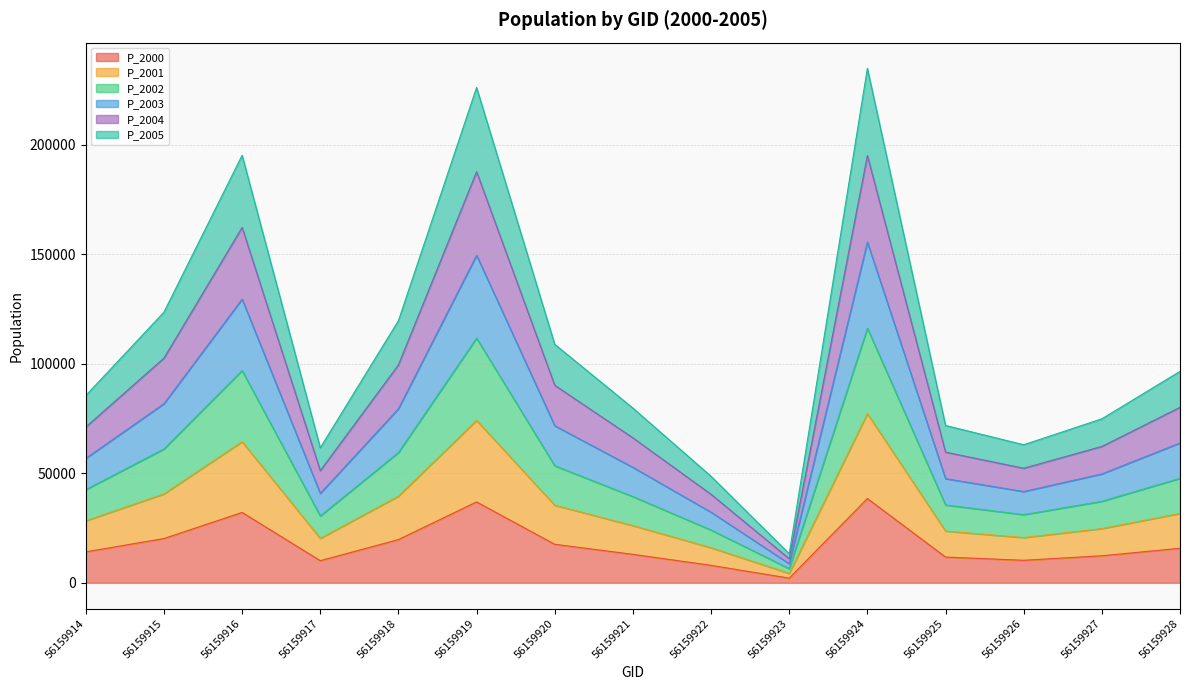

Is it true that P_2002 equals 12571.4 at 56159922?

False